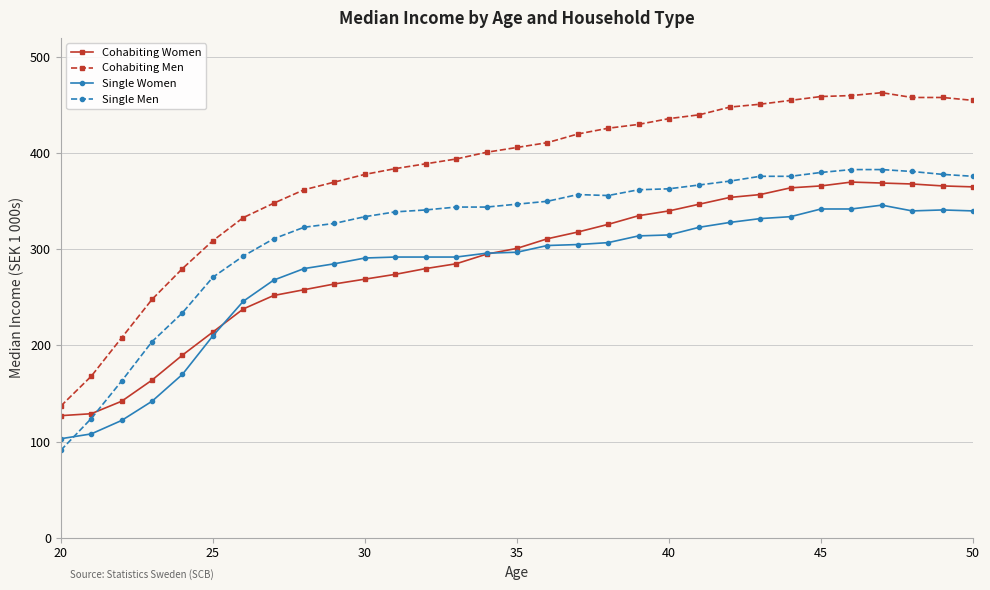

What is the greatest value displayed?

463